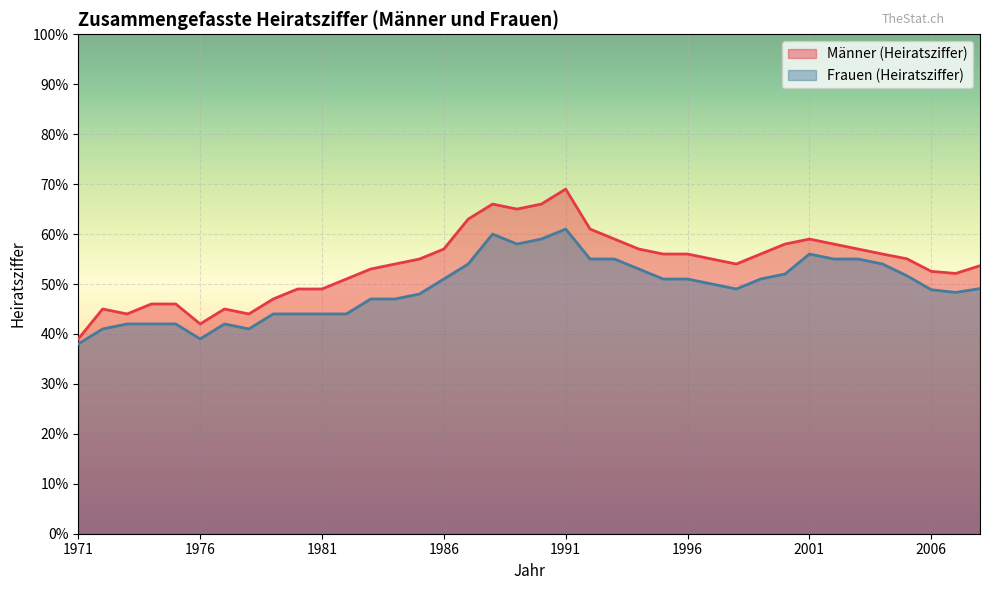

Which category has the highest value across all series?

1991